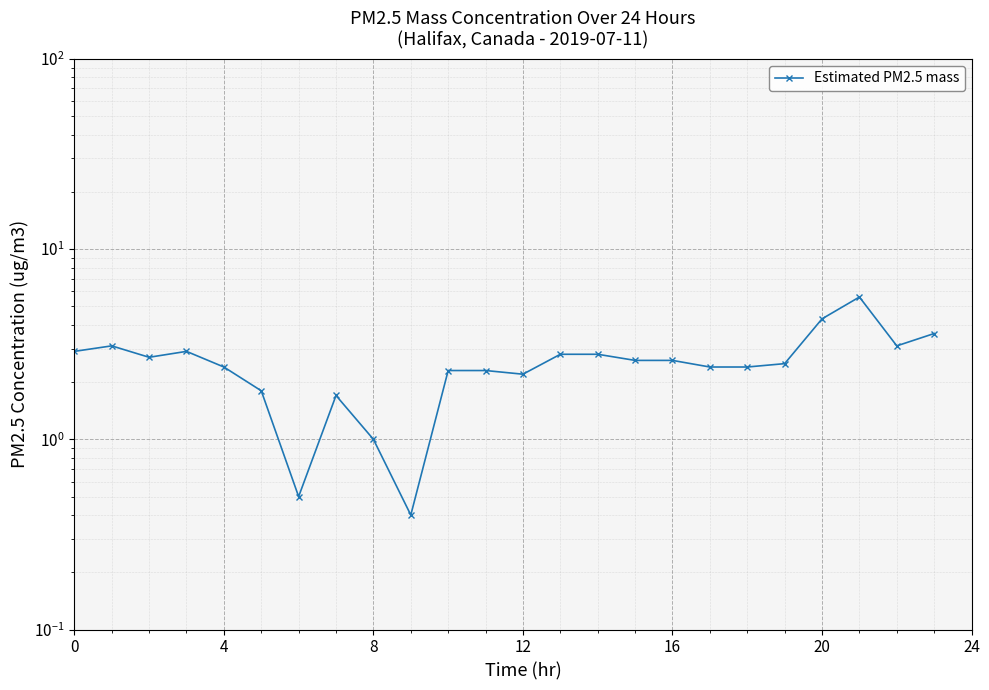

What is the greatest value displayed?

5.6